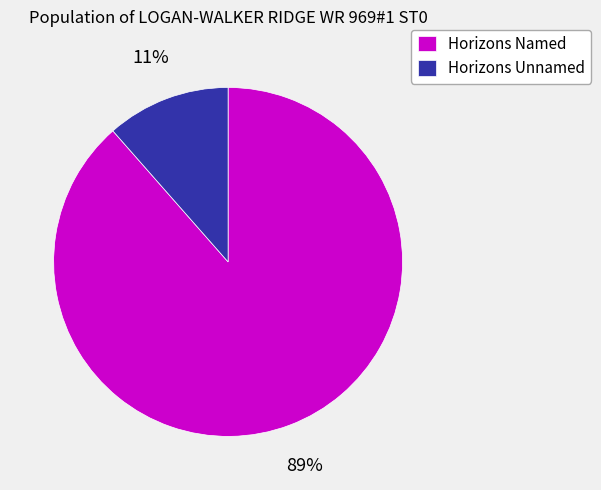

How many slices are in this pie chart?

2